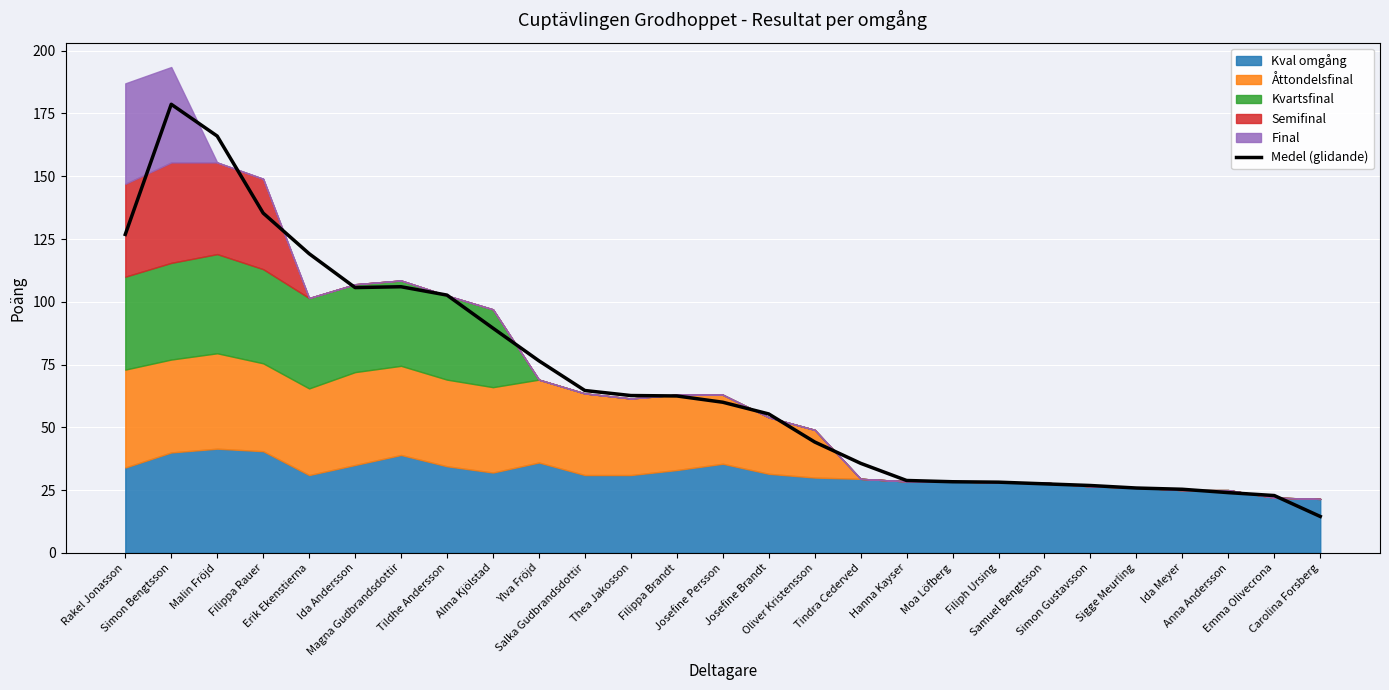

Where is the data nearest to the value 96?

Alma Kjölstad